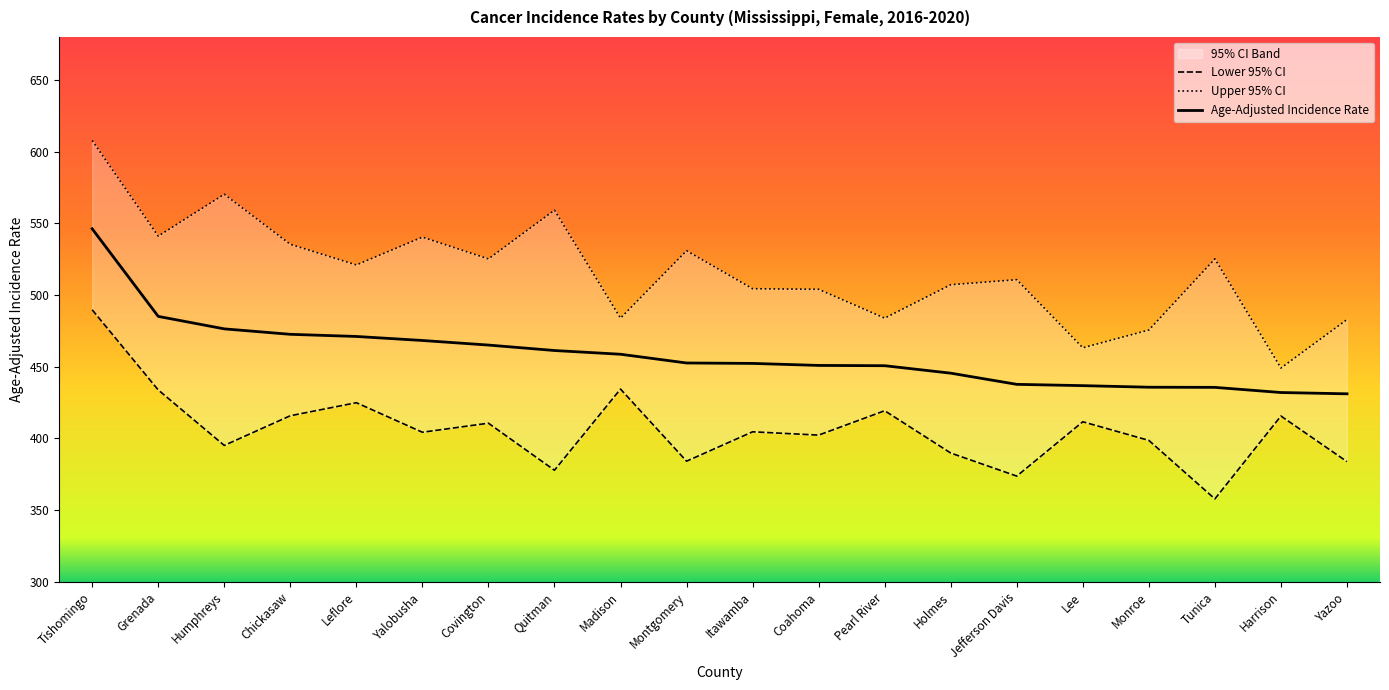

What is the sum of all Lower 95% CI values?

8127.6